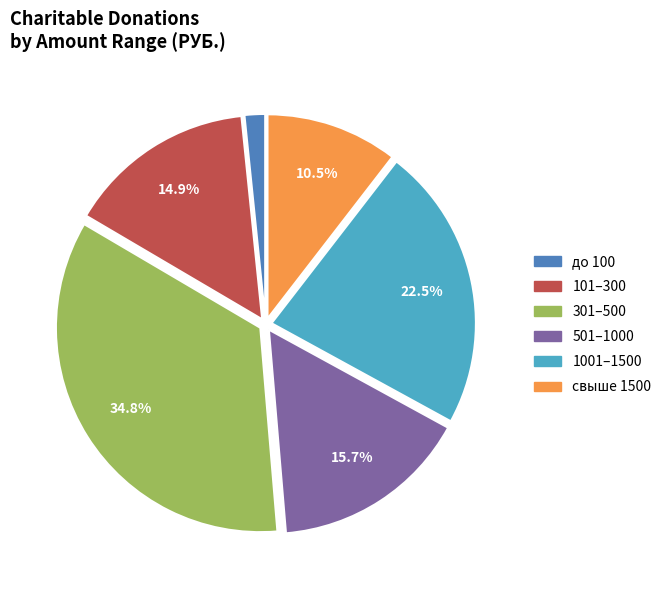

What percentage is NOT represented by 101–300?

85.1%